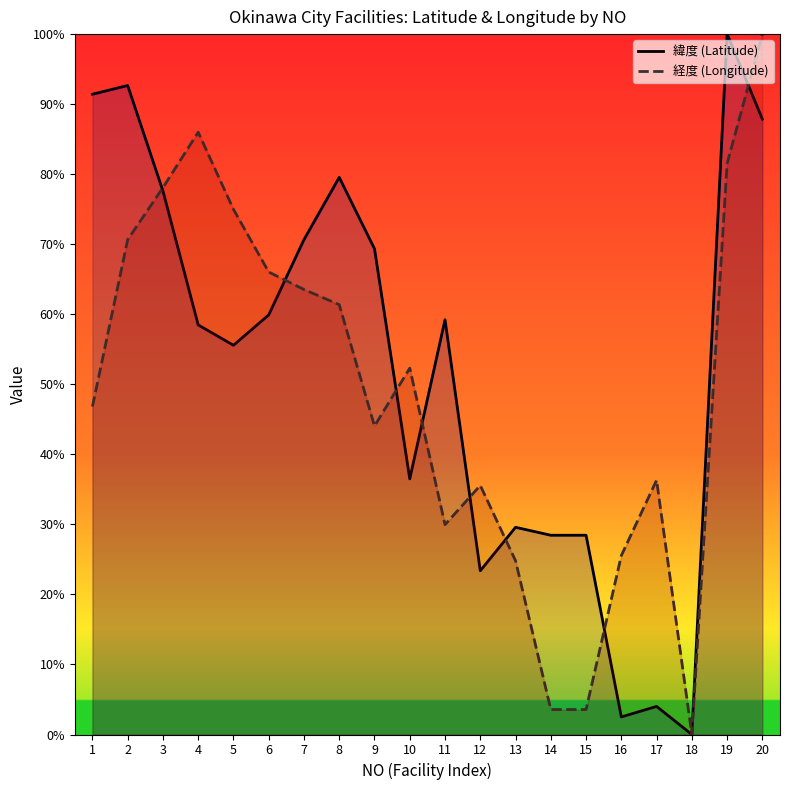

Is it true that 経度 (Longitude) equals 26.1 at 9?

False